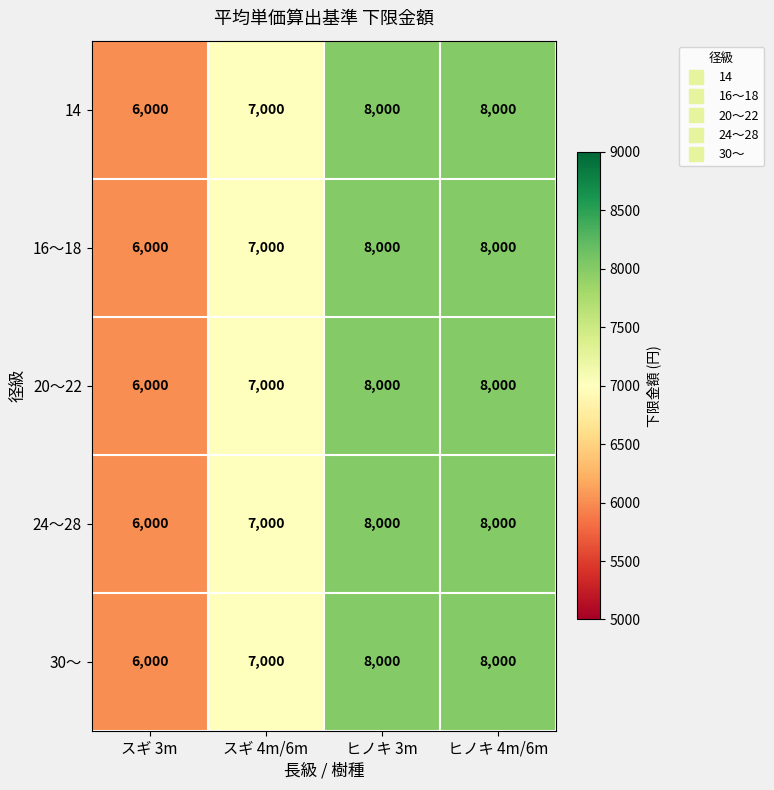

Reading left to right, extract all data points from this chart.

14: スギ 3m=6000	スギ 4m/6m=7000	ヒノキ 3m=8000	ヒノキ 4m/6m=8000
16～18: スギ 3m=6000	スギ 4m/6m=7000	ヒノキ 3m=8000	ヒノキ 4m/6m=8000
20～22: スギ 3m=6000	スギ 4m/6m=7000	ヒノキ 3m=8000	ヒノキ 4m/6m=8000
24～28: スギ 3m=6000	スギ 4m/6m=7000	ヒノキ 3m=8000	ヒノキ 4m/6m=8000
30～: スギ 3m=6000	スギ 4m/6m=7000	ヒノキ 3m=8000	ヒノキ 4m/6m=8000